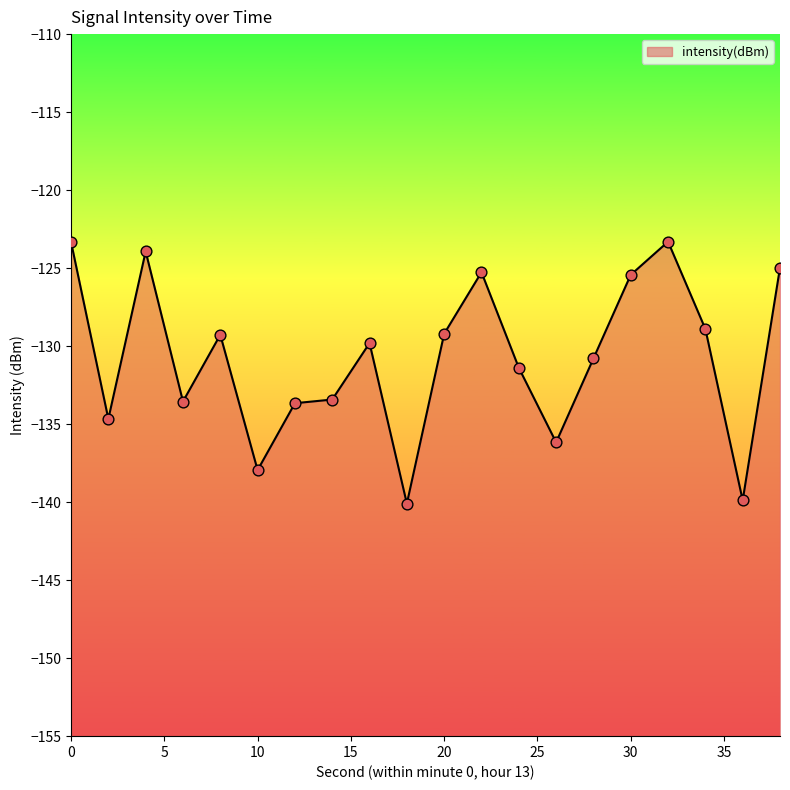

What is the change in value from 4 to 36?

-16.0